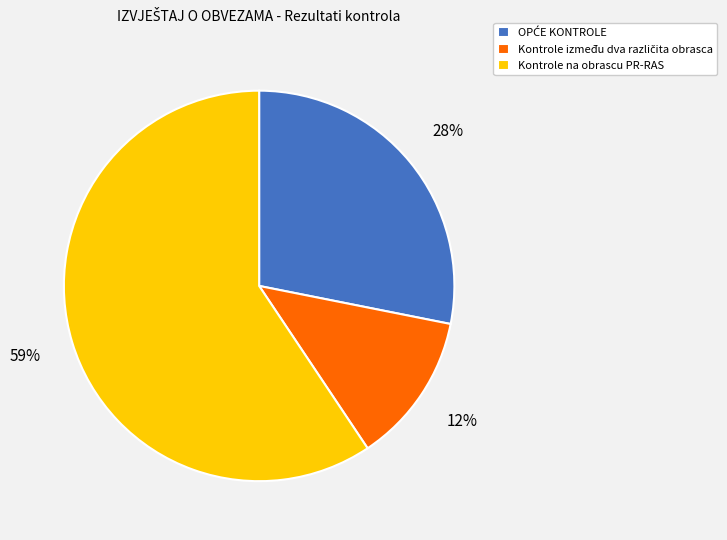

Is it true that Kontrole na obrascu PR-RAS is 69% of the pie?

False